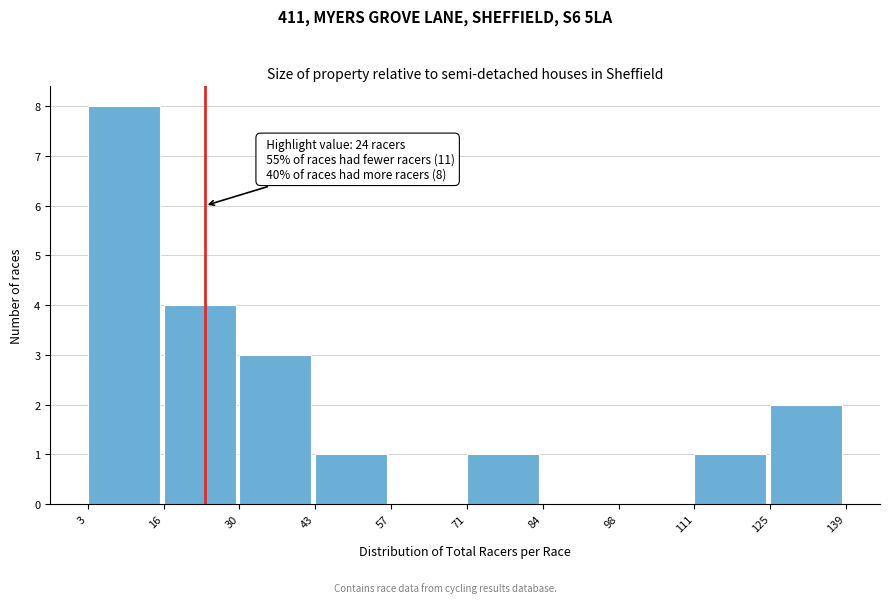

Which range on the x-axis has the tallest bar?

3 to 16